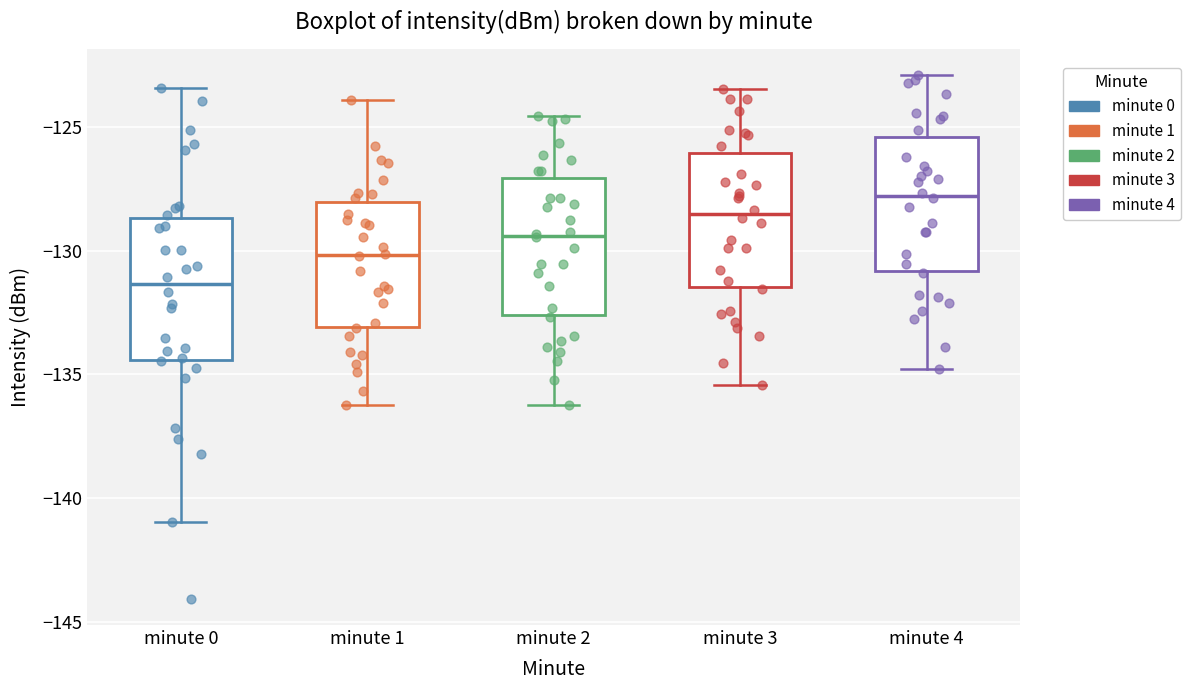

Where does the median line of the box for minute 4 sit on the y-axis? The values are not printed on the chart, so give them approximately, as read against the axis.

-128.0